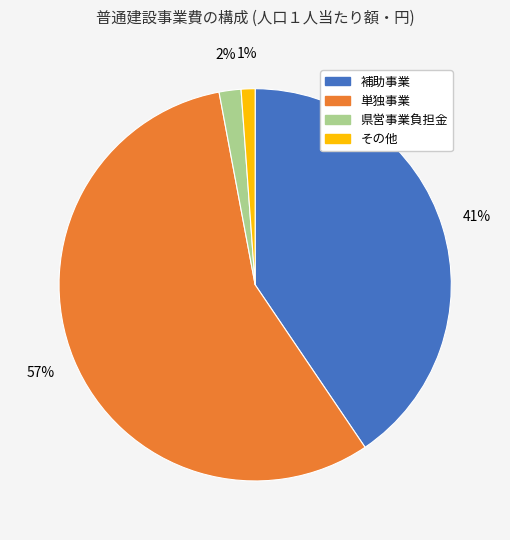

How many segments does this pie chart have?

4